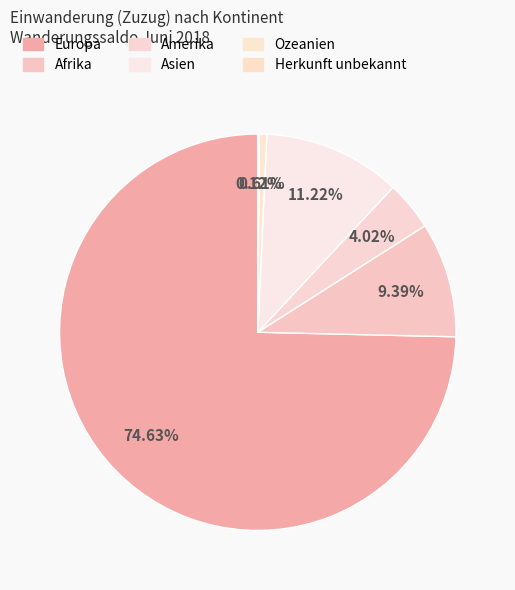

Which has a higher value, Europa or Amerika?

Europa